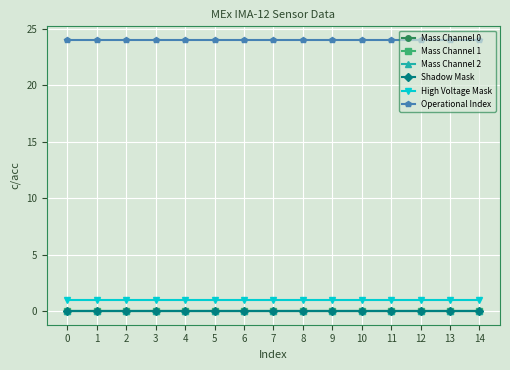

What is the spread (max minus min) of values at 13?

24